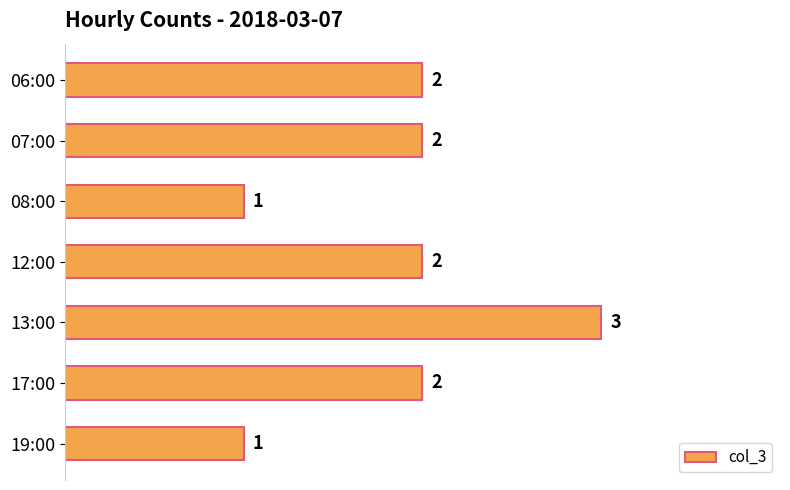

What is the difference between the maximum and second lowest values?

2